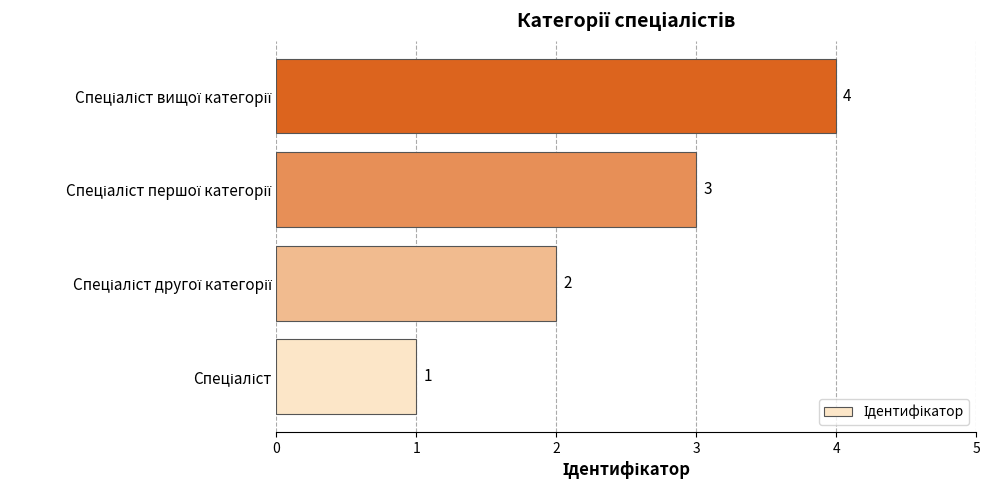

What is the greatest value displayed?

4